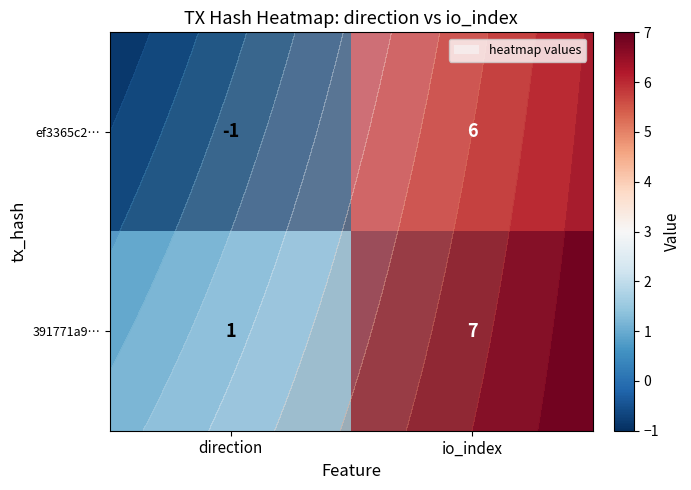

Between direction and io_index, which series saw the biggest shift?

ef3365c2…